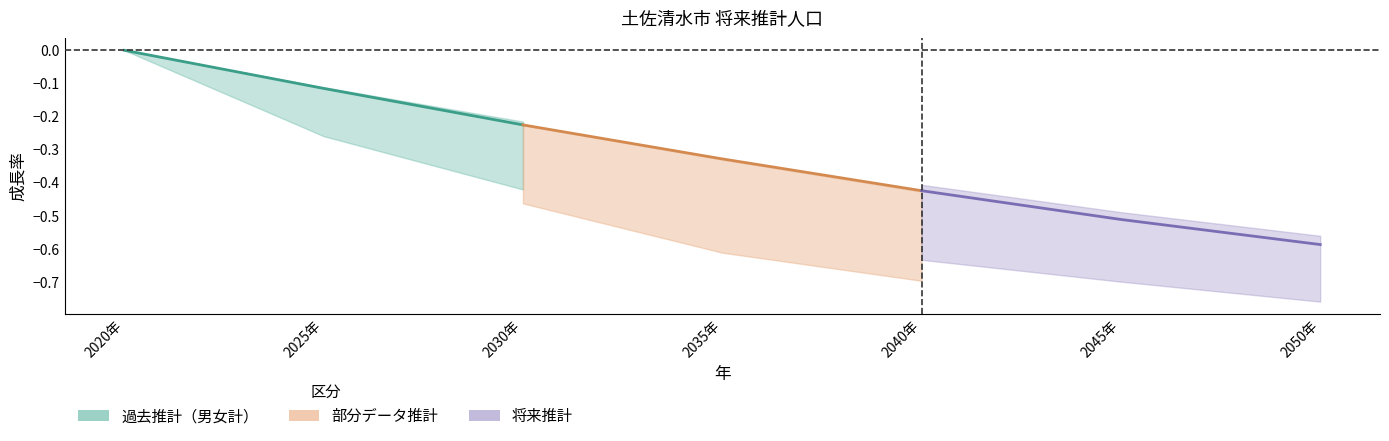

Does the chart have visible grid lines?

No